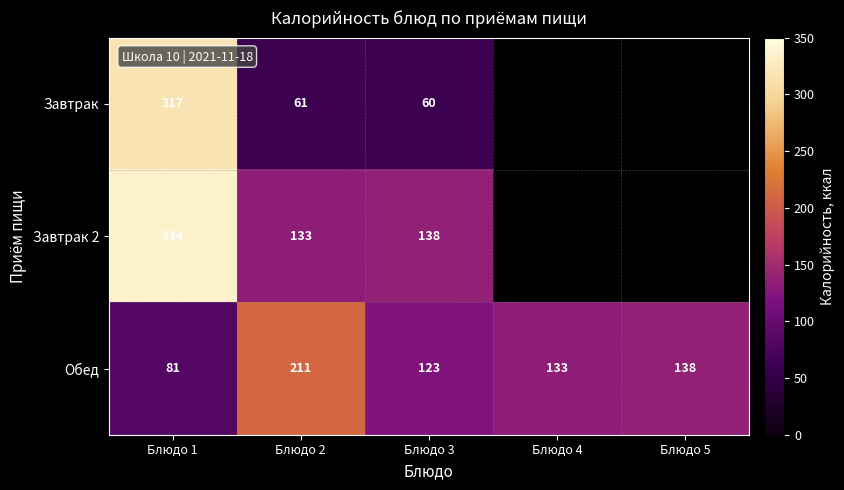

At which label does Обед first exceed 133?

Блюдо 2